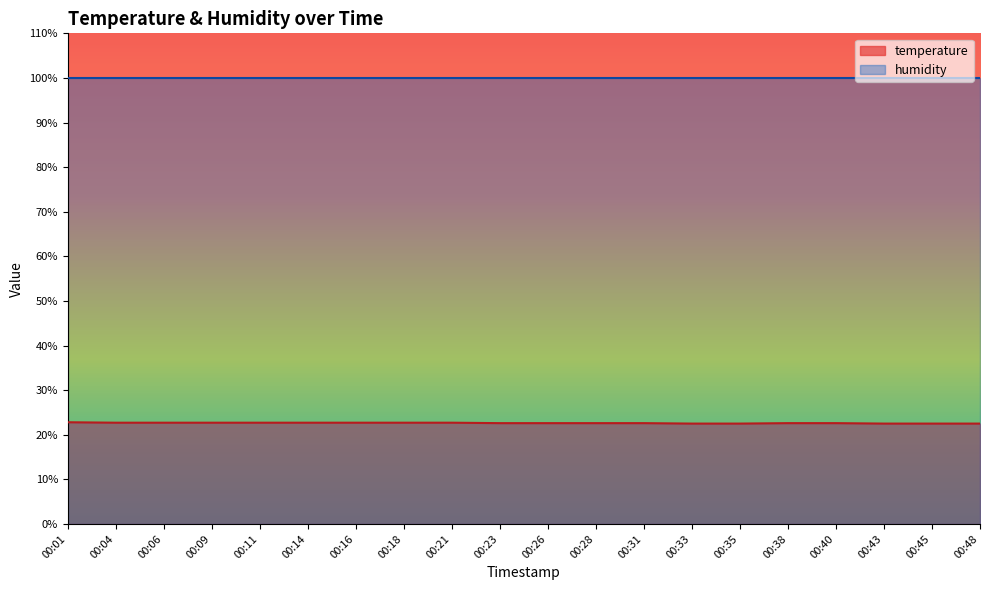

At which category does the chart reach its minimum across all series?

00:33